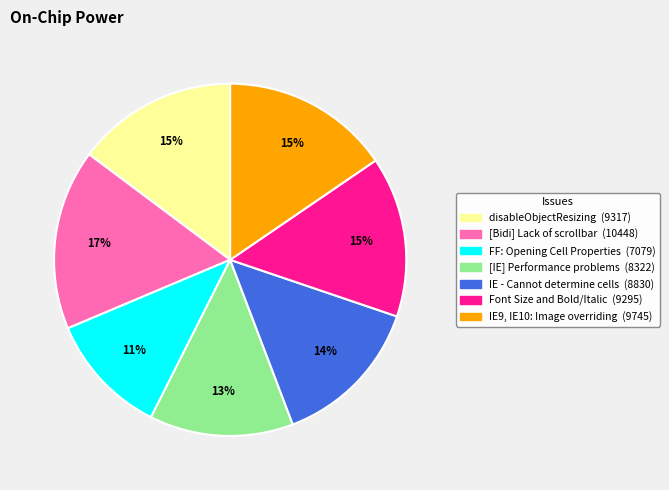

Between IE - Cannot determine cells and [Bidi] Lack of scrollbar, which is larger?

[Bidi] Lack of scrollbar